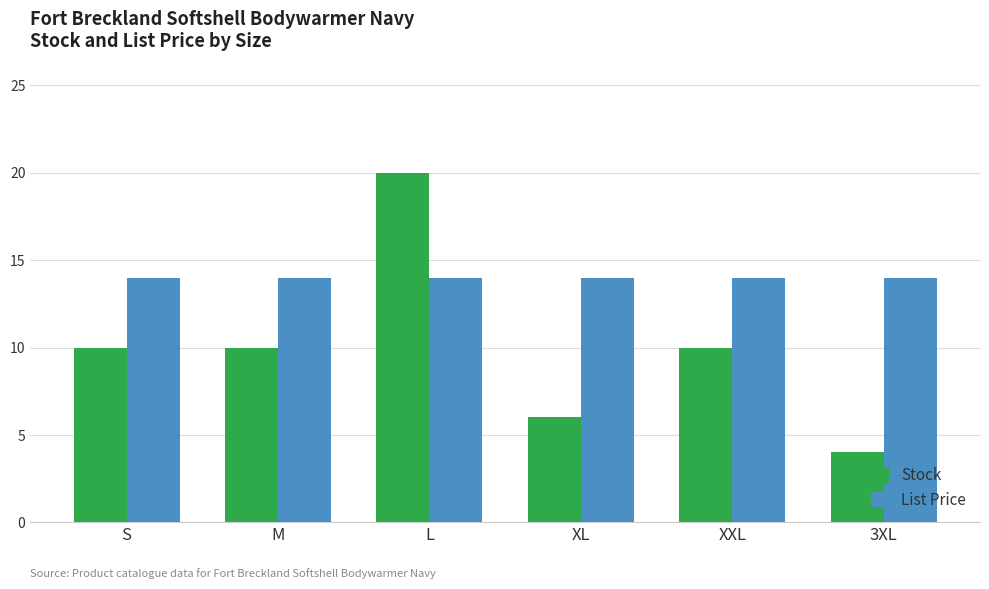

Between XL and XXL, which series saw the biggest shift?

Stock